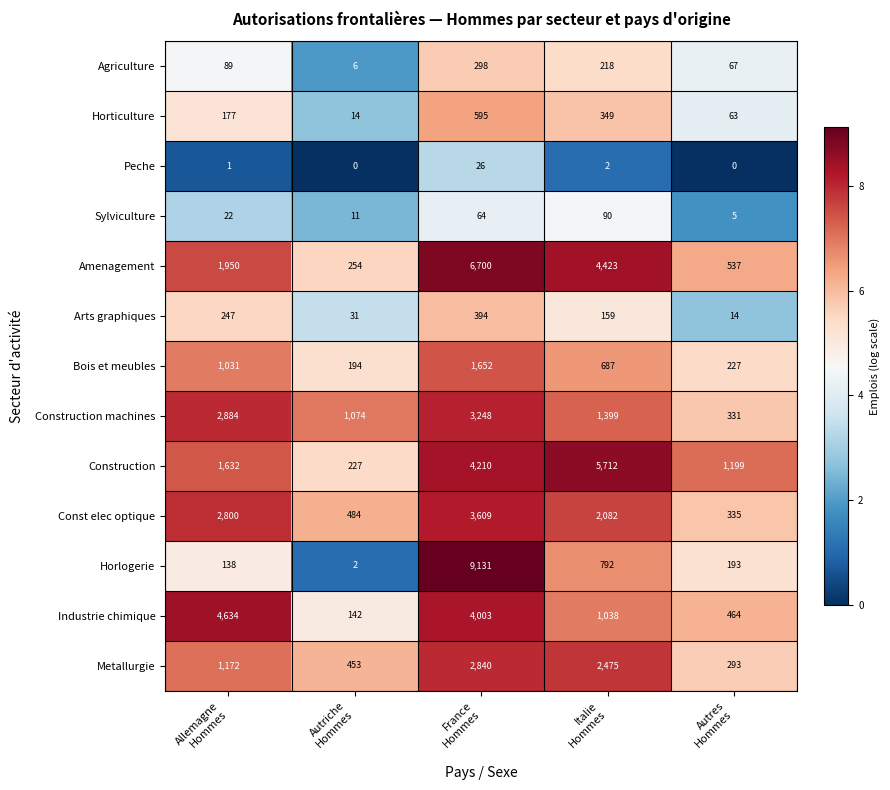

At how many categories does at least one series exceed 3858?

3